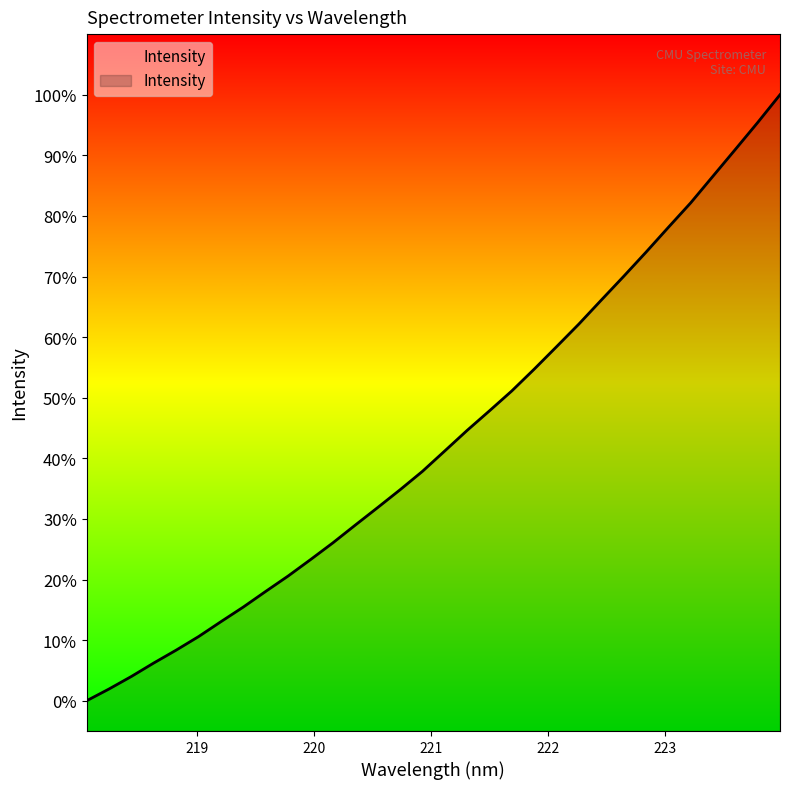

How many lines are shown in the chart?

1